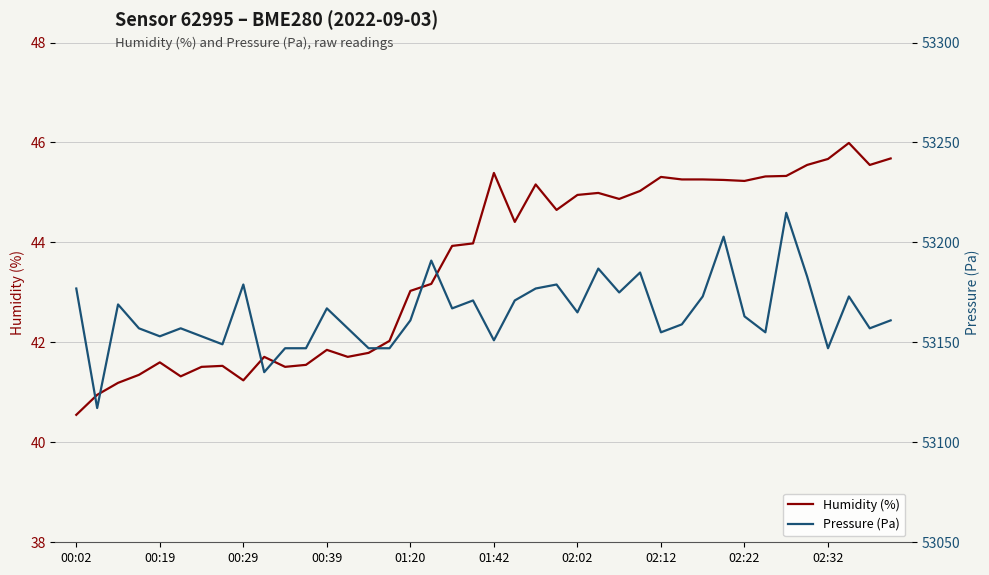

Reading right to left, list all the values displayed in this chart.

Humidity (%): 45.7	45.5	46.0	45.7	45.5	45.3	45.3	45.2	45.2	45.3	45.3	45.3	45.0	44.9	45.0	45.0	44.6	45.2	44.4	45.4	44.0	43.9	43.2	43.0	42.0	41.8	41.7	41.9	41.5	41.5	41.7	41.2	41.5	41.5	41.3	41.6	41.4	41.2	41.0	40.5
Pressure (Pa): 53161.0	53157.0	53173.0	53147.1	53182.9	53214.8	53155.0	53163.0	53202.9	53173.0	53159.0	53155.0	53184.9	53175.0	53186.9	53165.0	53178.9	53176.9	53171.0	53151.0	53171.0	53167.0	53190.9	53161.0	53147.1	53147.1	53157.0	53167.0	53147.1	53147.1	53135.1	53178.9	53149.0	53153.0	53157.0	53153.0	53157.0	53169.0	53117.2	53176.9